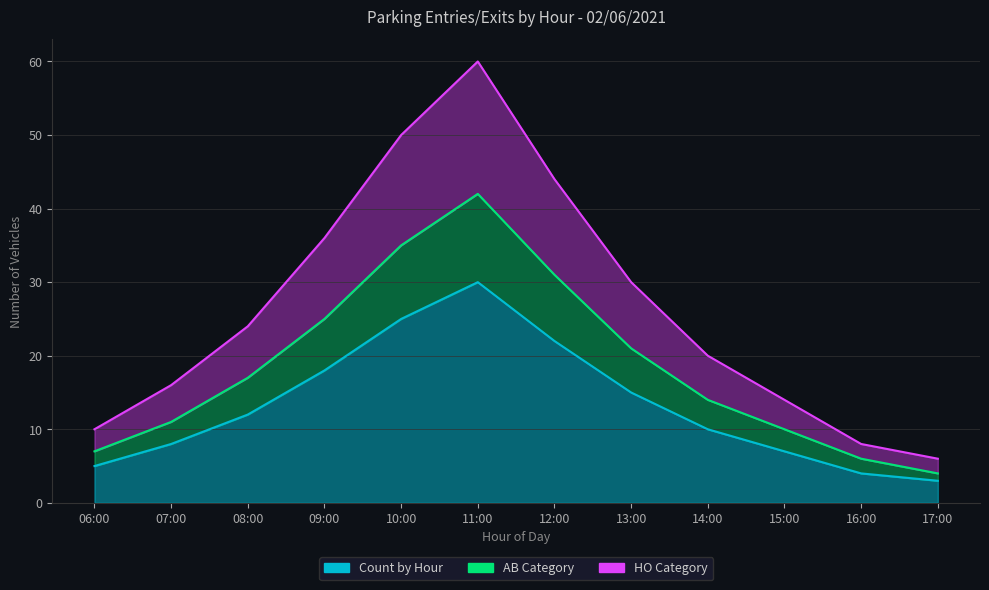

At how many categories does at least one series exceed 43?

3